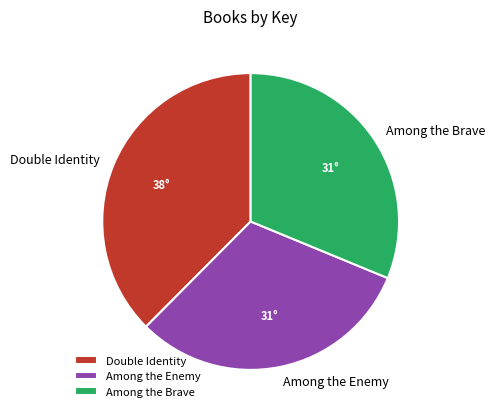

Does any single category account for the majority?

No